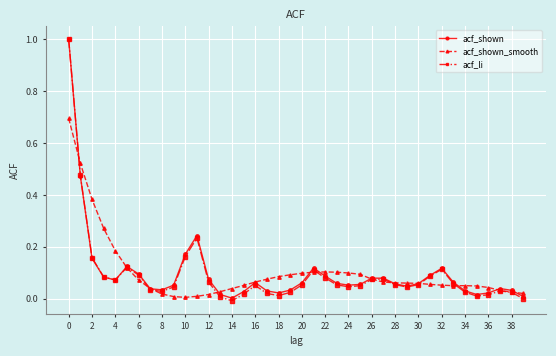

What is the maximum value for acf_shown_smooth?

0.7